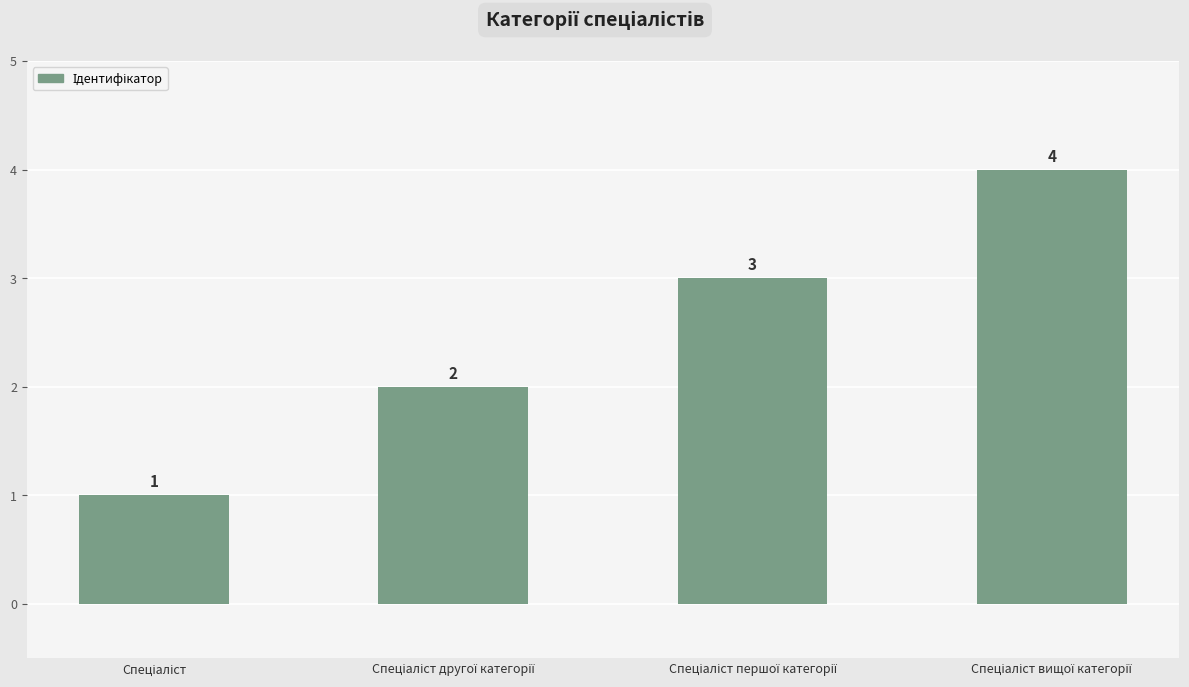

What is the maximum value shown in the chart?

4